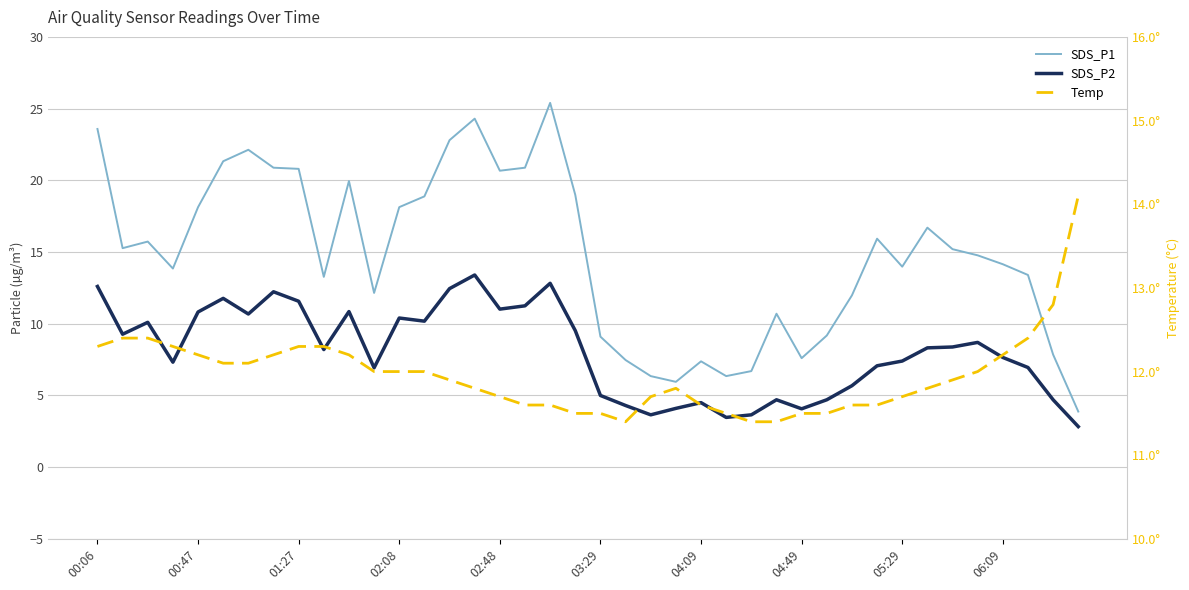

How many lines are shown in the chart?

3